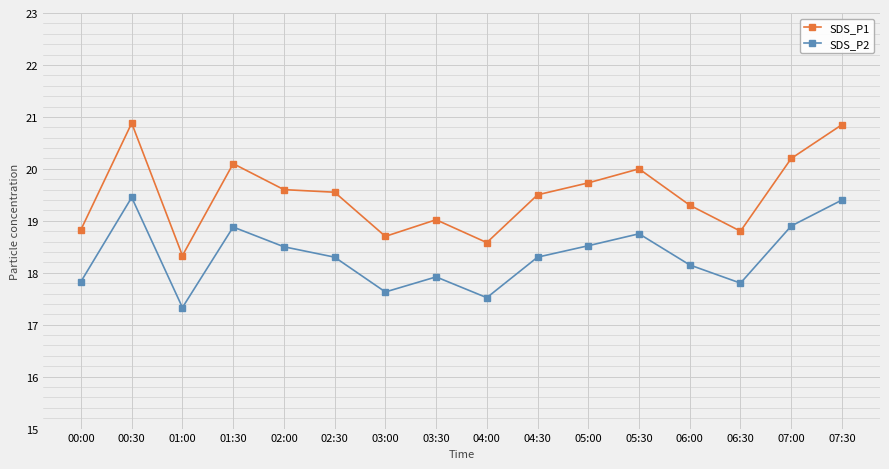

Is it true that SDS_P1 equals 18.8 at 06:30?

True